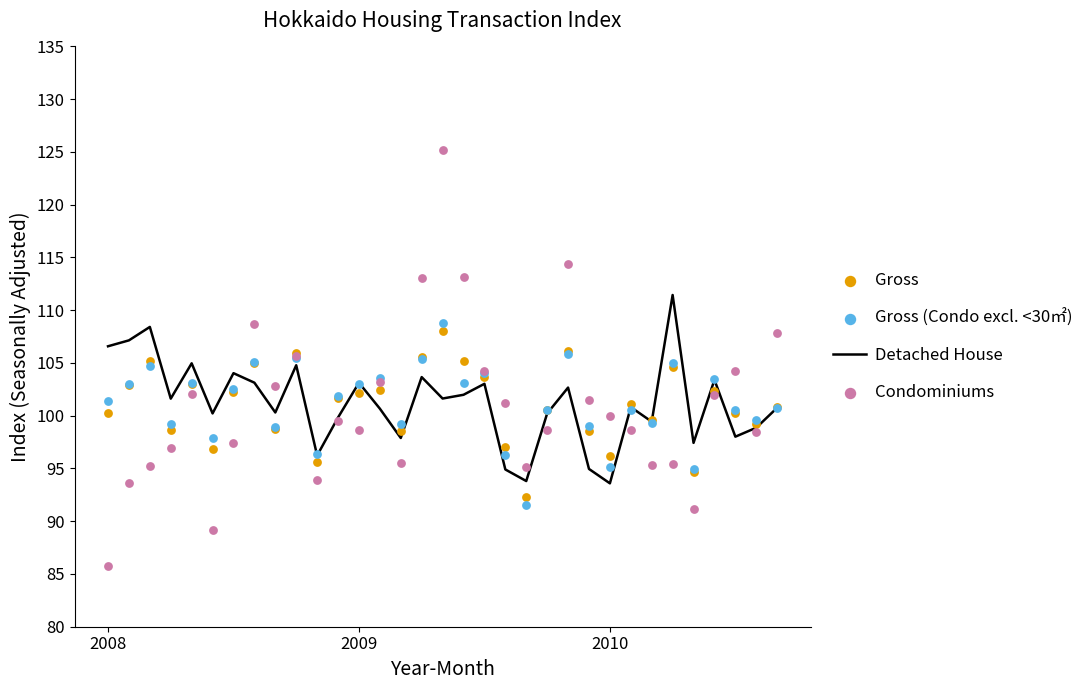

Which series contains the lowest Y value?

Condominiums